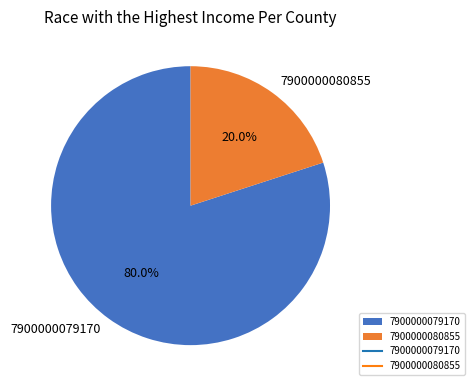

Which has a higher value, 7900000080855 or 7900000079170?

7900000079170